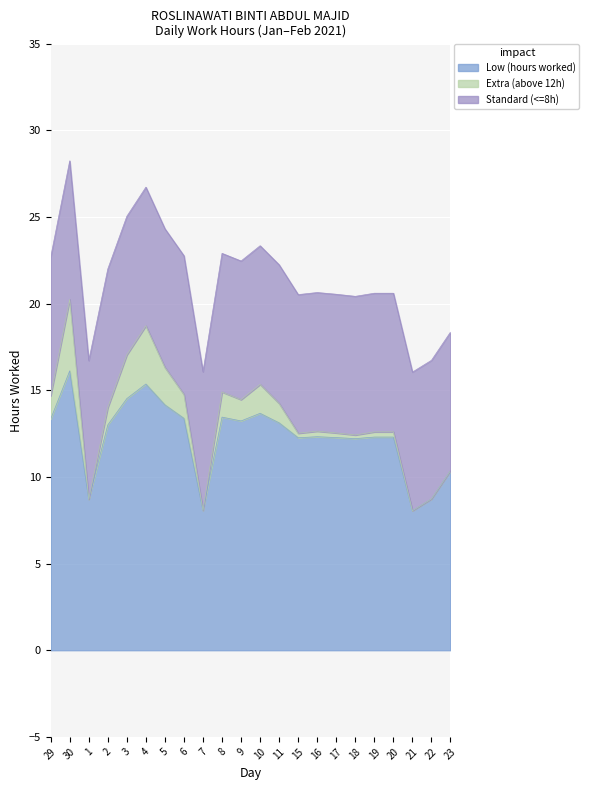

Between 4 and 11, which is larger?

4